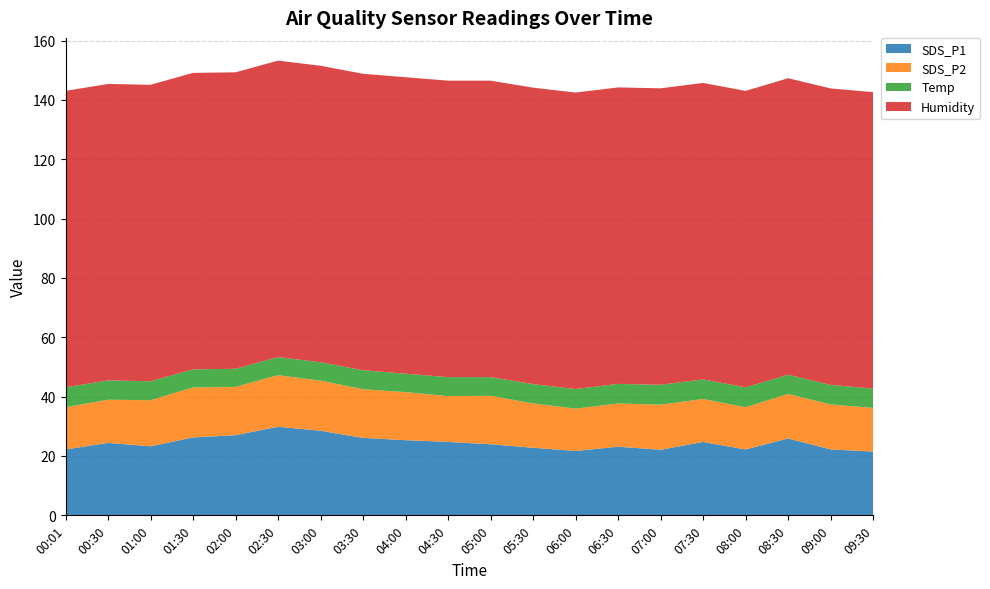

Reading left to right, what are all the values shown in this chart?

SDS_P1: 22.2	24.4	23.3	26.2	27.0	29.9	28.5	26.1	25.3	24.8	23.9	22.8	21.7	23.1	22.1	24.7	22.2	25.9	22.2	21.5
SDS_P2: 14.2	14.6	15.5	16.9	16.3	17.4	16.9	16.4	16.2	15.4	16.3	14.9	14.3	14.6	15.2	14.5	14.2	15.0	15.1	14.7
Temp: 6.7	6.5	6.4	6.1	6.1	6.1	6.2	6.4	6.2	6.4	6.3	6.5	6.6	6.6	6.7	6.6	6.7	6.5	6.6	6.5
Humidity: 99.9	99.9	99.9	99.9	99.9	99.9	99.9	99.9	99.9	99.9	99.9	99.9	99.9	99.9	99.9	99.9	99.9	99.9	99.9	99.9